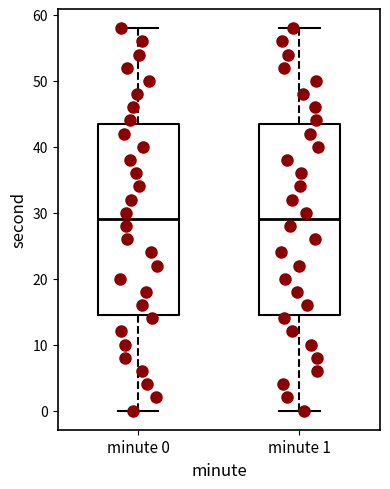

Reading left to right, transcribe this box plot: for each box, give where its median line is, the range the box spans, and where its two whiskers end, as read against the y-axis. The values are not printed on the chart, so give them approximately, as read against the axis.

minute 0: median 29, box 15 to 44, whiskers 0 to 58
minute 1: median 29, box 15 to 44, whiskers 0 to 58